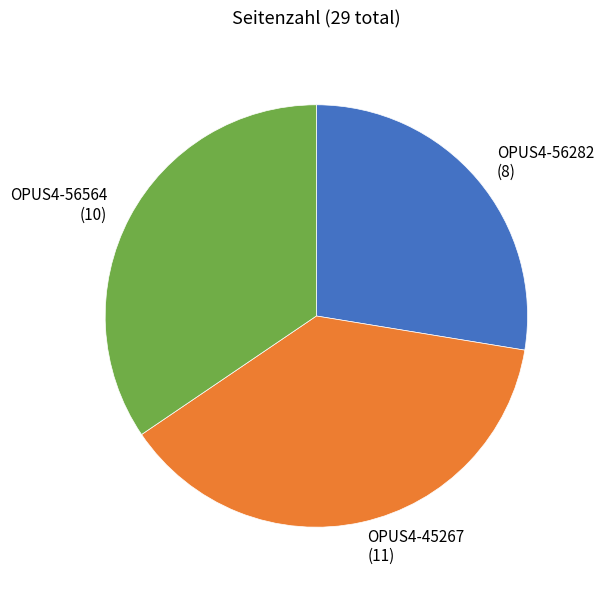

True or false: OPUS4-56282 accounts for 14% of the total.

False